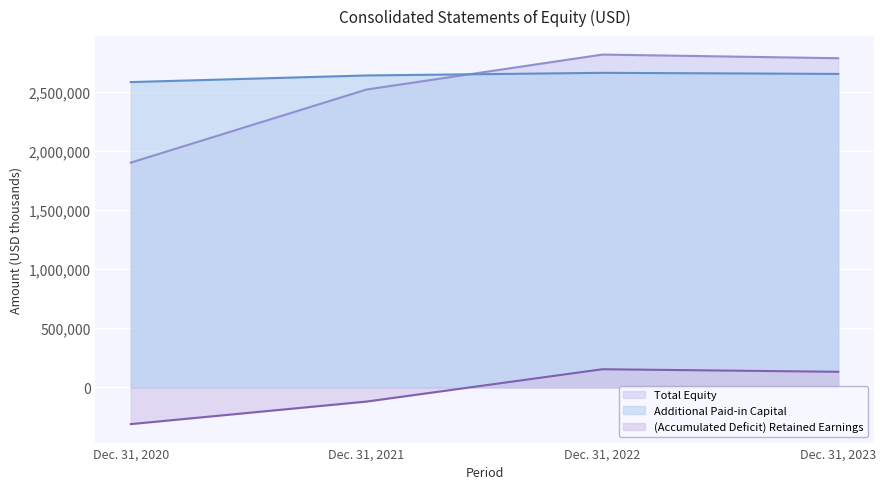

Count the number of data series in this chart.

3